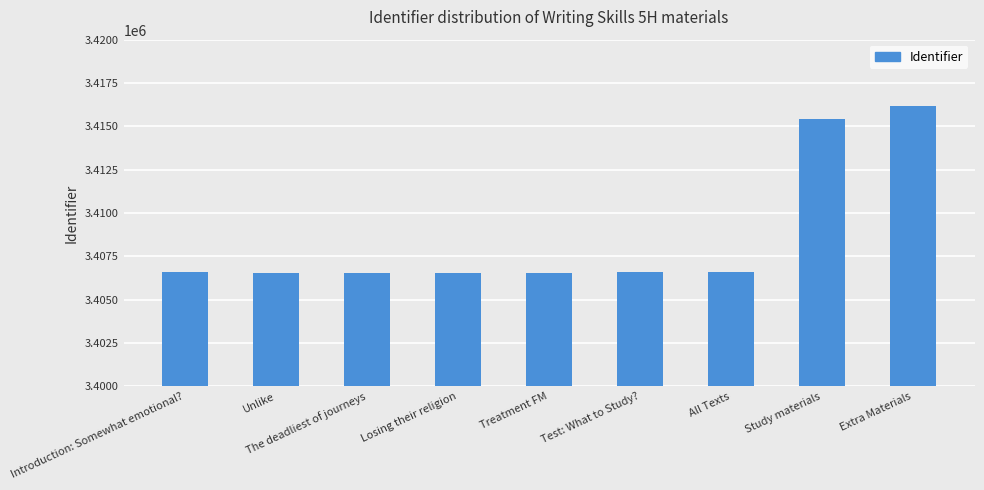

What is the label of the 8th bar from the left?

Study materials